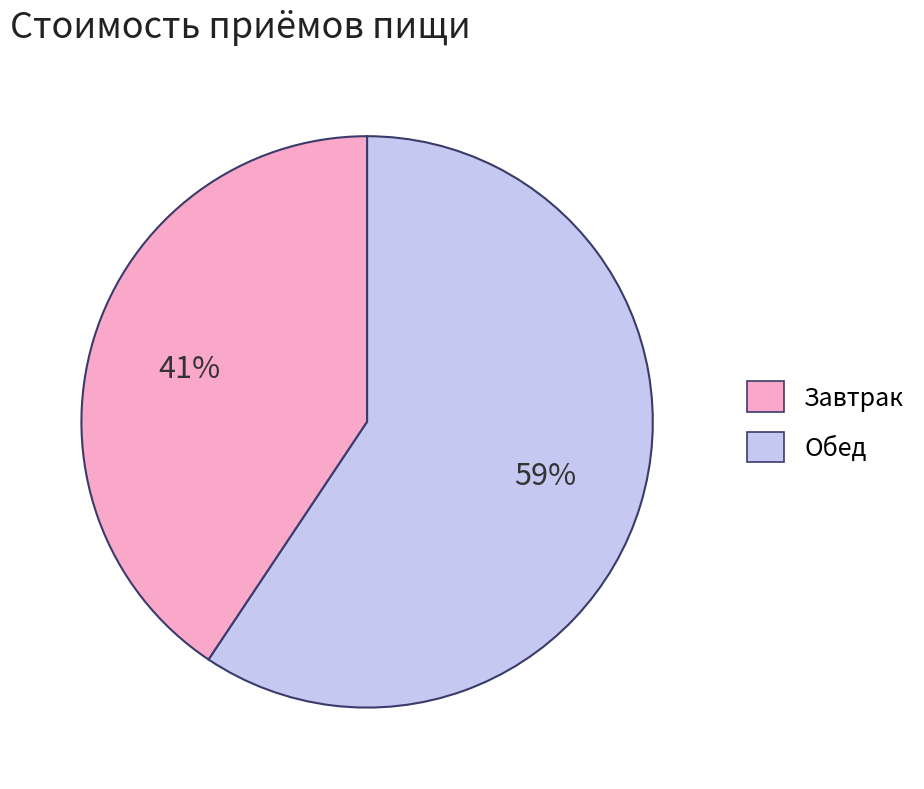

The Завтрак slice represents 55% of the pie. True or false?

False